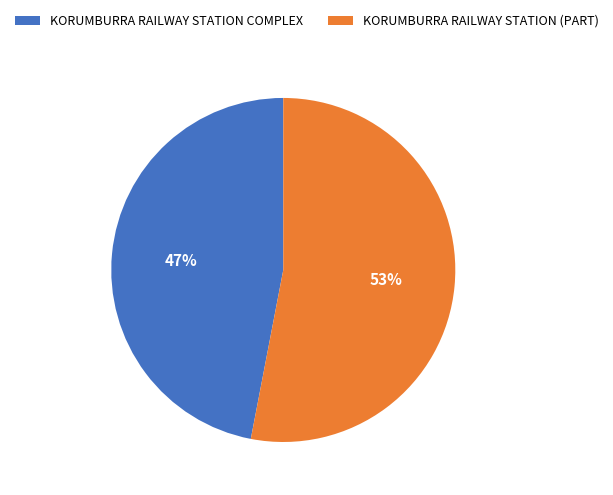

To the nearest percent, what percentage of the pie is KORUMBURRA RAILWAY STATION (PART)?

53%